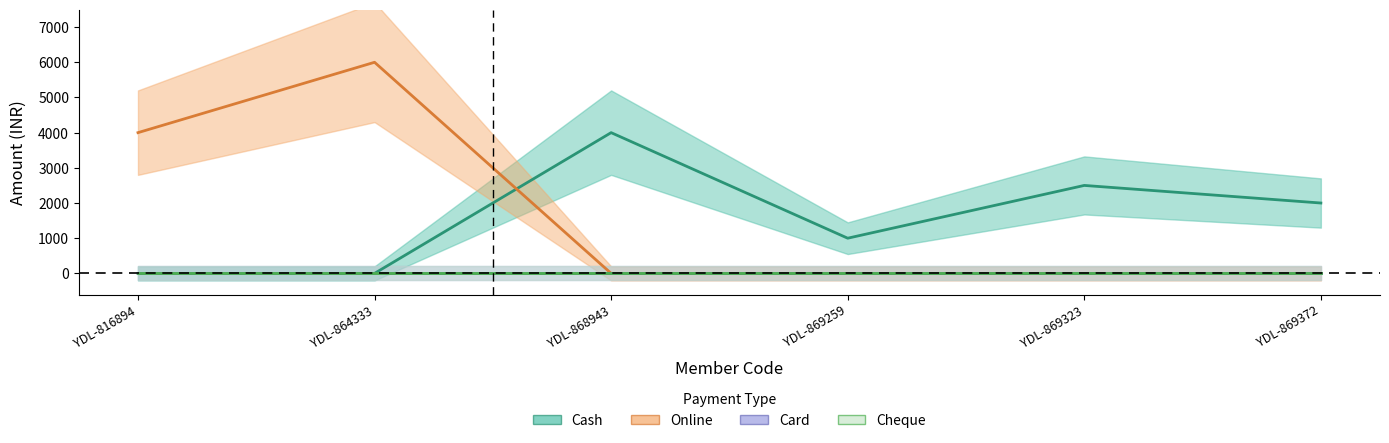

The value of Online at YDL-868943 is -4117. True or false?

False